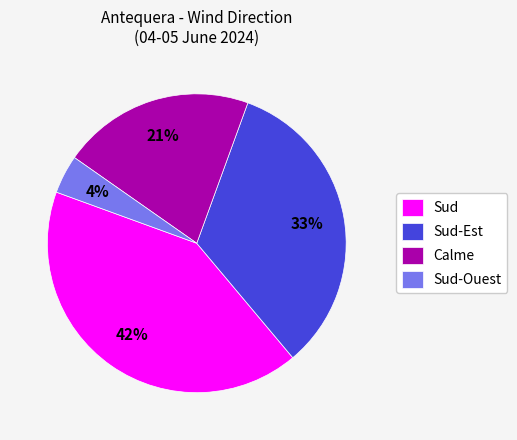

Which has a higher value, Sud-Est or Sud?

Sud